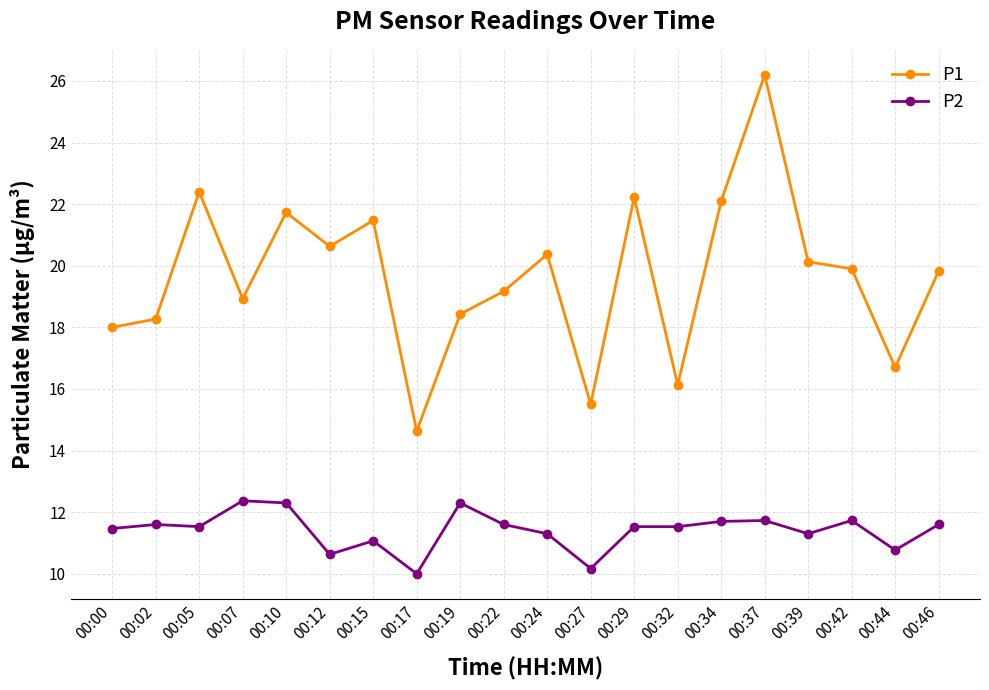

What is the difference between the highest and lowest values at 00:02?

6.7